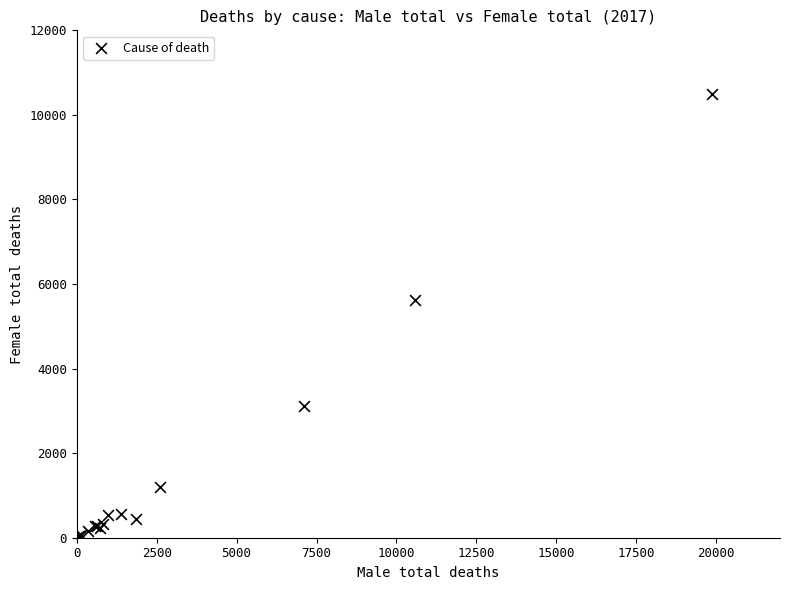

What Y value in the scatter plot is closest to 5247?

5616